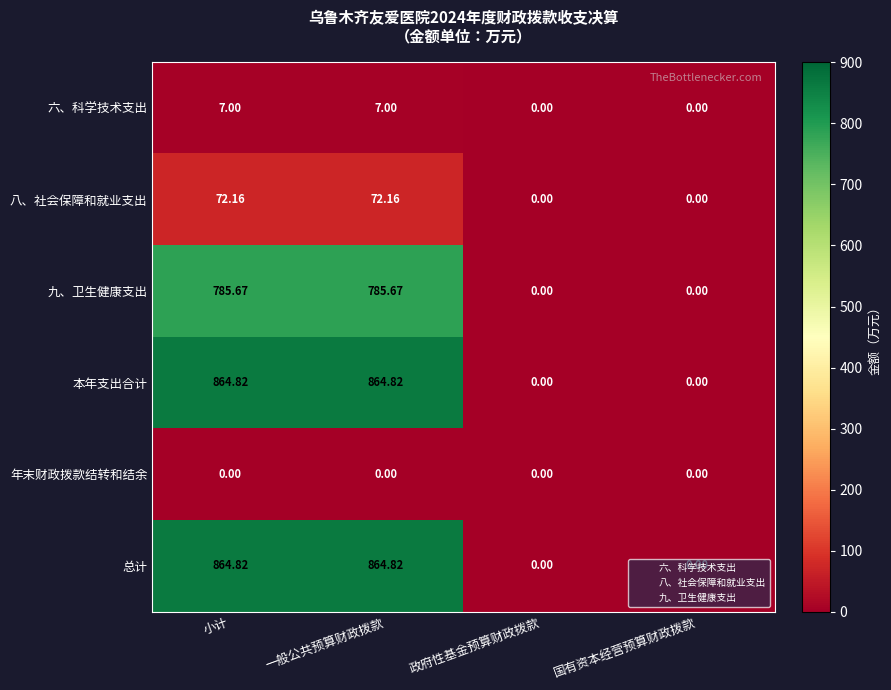

Where does the 九、卫生健康支出 series first go above 785?

小计